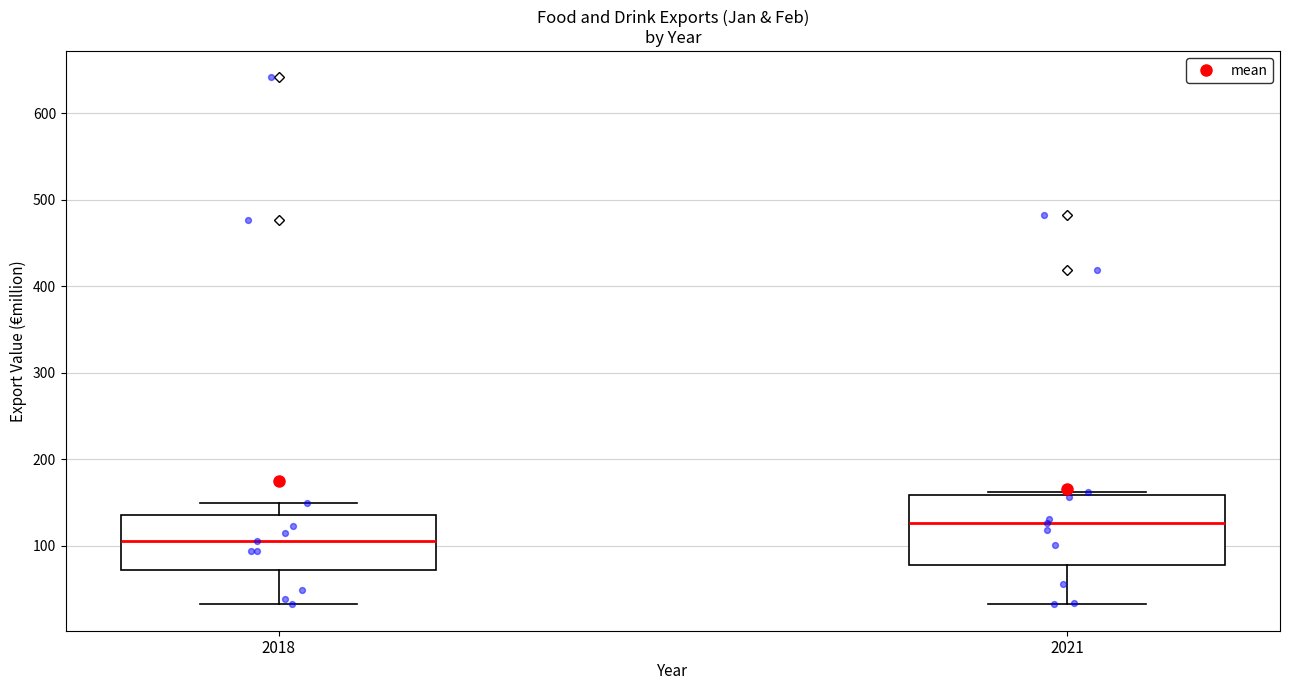

Which box's median line is the lowest?

2018